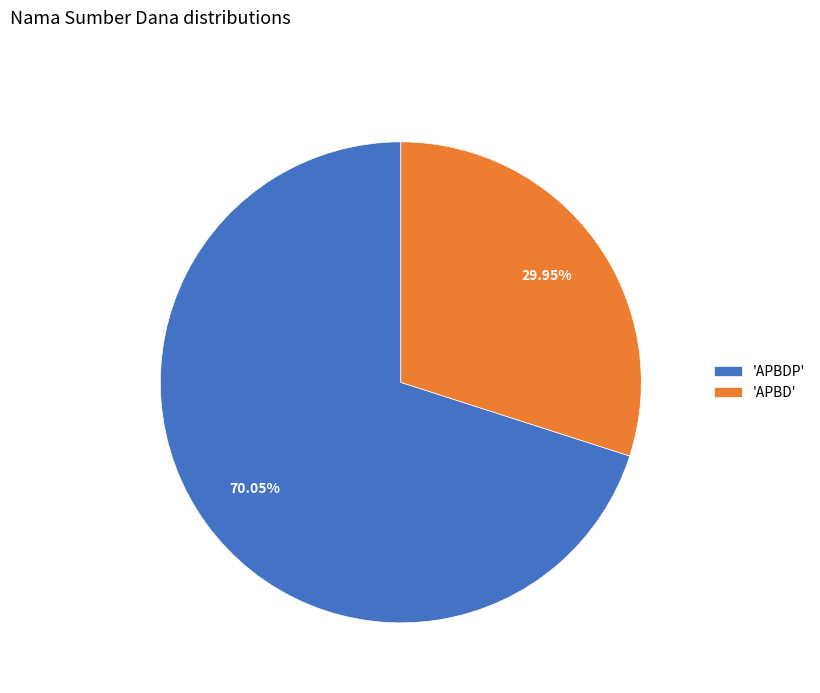

To the nearest percent, what is the average slice percentage?

50%